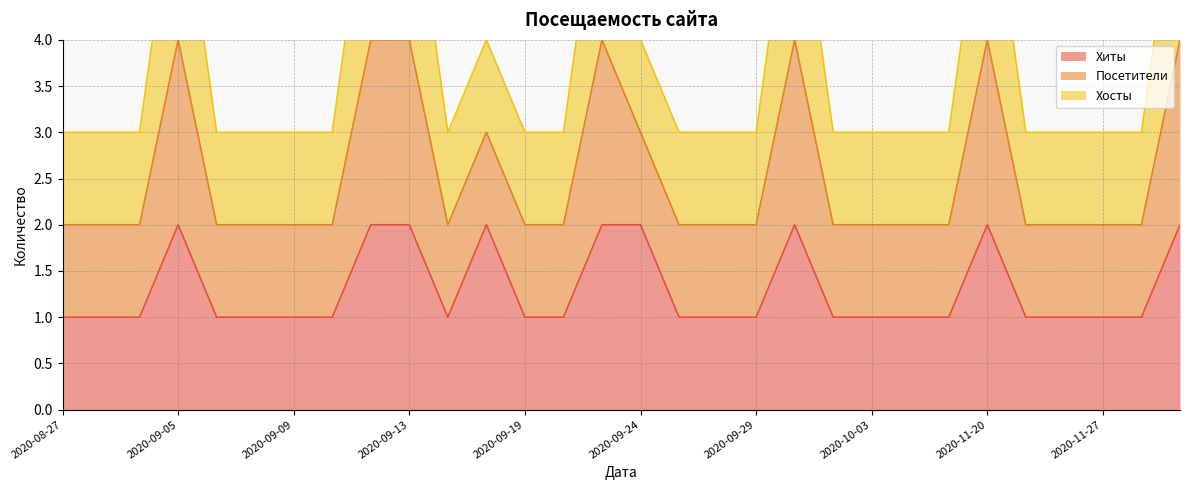

True or false: Посетители and Хиты cross at least once.

False